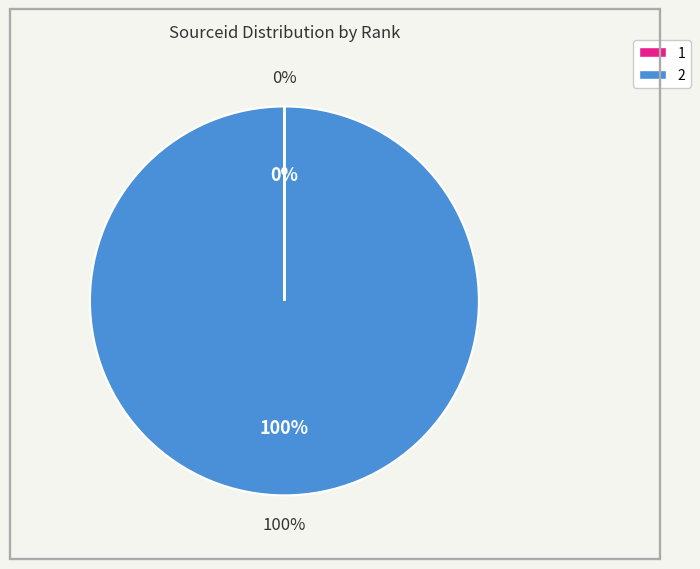

The 2 slice represents 100% of the pie. True or false?

True